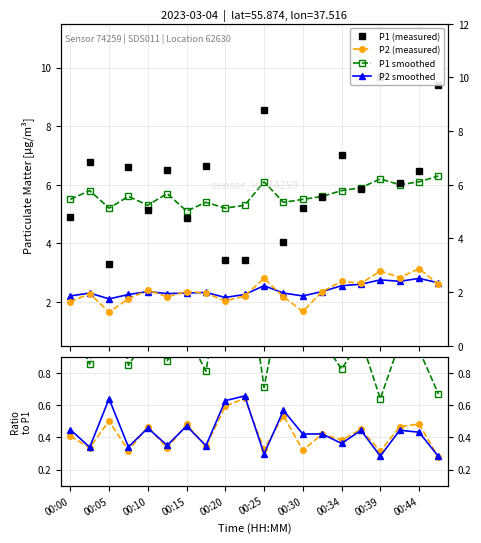

True or false: P2 and P1_smooth intersect in this chart.

False